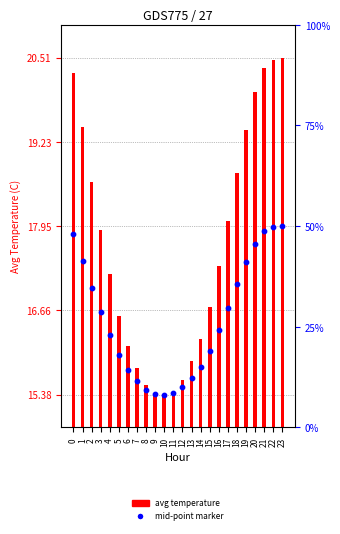

At how many categories does at least one series exceed 16?

17